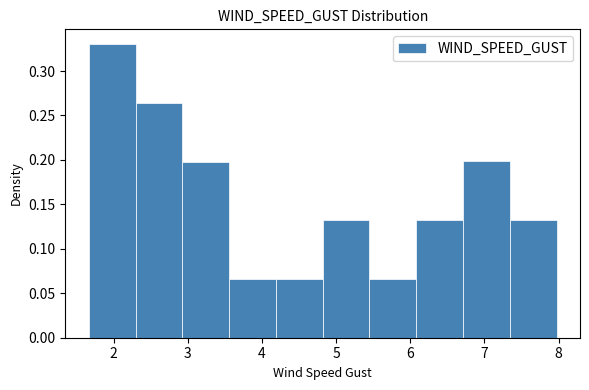

Reading left to right, transcribe this chart: for each bar, give the range it covers on the x-axis and its height. Neither the bar edges nor the heights are printed on the chart, so give them approximately, as read against the axes.

1.7 to 2.3: 0.330
2.3 to 2.9: 0.265
2.9 to 3.6: 0.200
3.6 to 4.2: 0.065
4.2 to 4.8: 0.065
4.8 to 5.5: 0.130
5.5 to 6.1: 0.065
6.1 to 6.7: 0.130
6.7 to 7.3: 0.200
7.3 to 8.0: 0.130